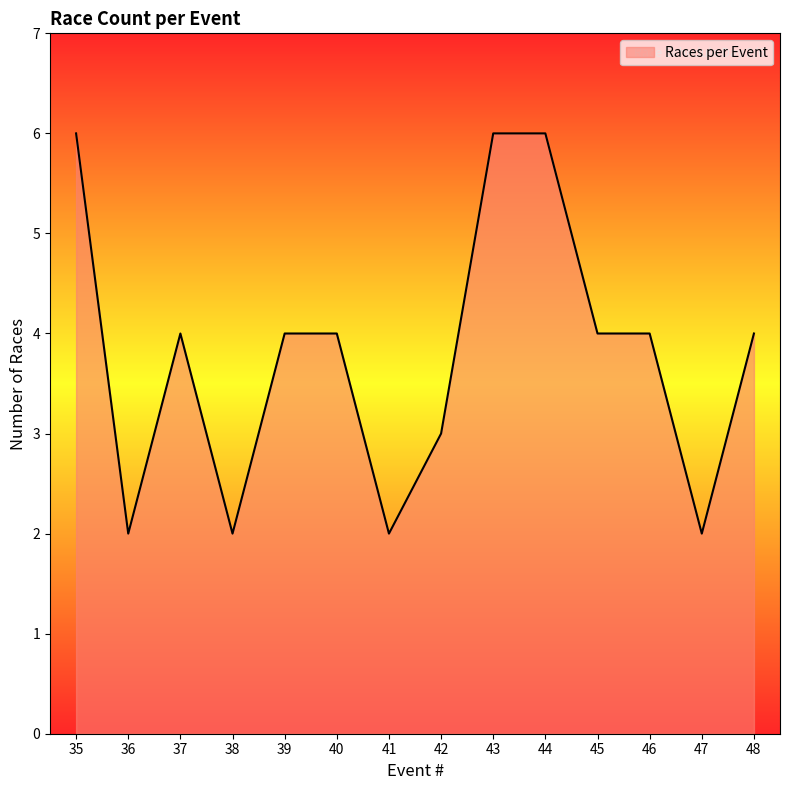

What is the smallest value displayed?

2